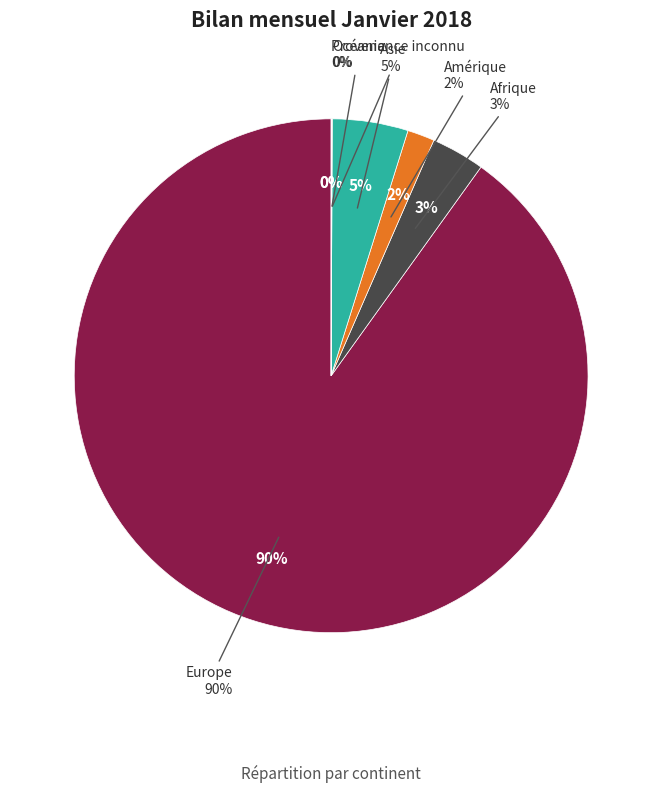

To the nearest percent, what portion does Amérique represent?

2%